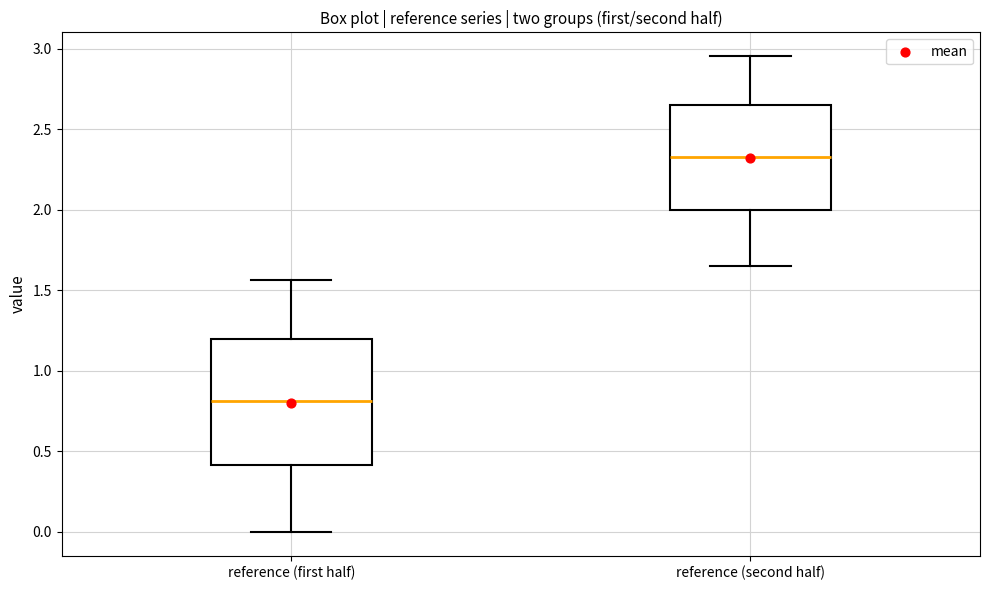

Which box has the lowest median line?

reference (first half)